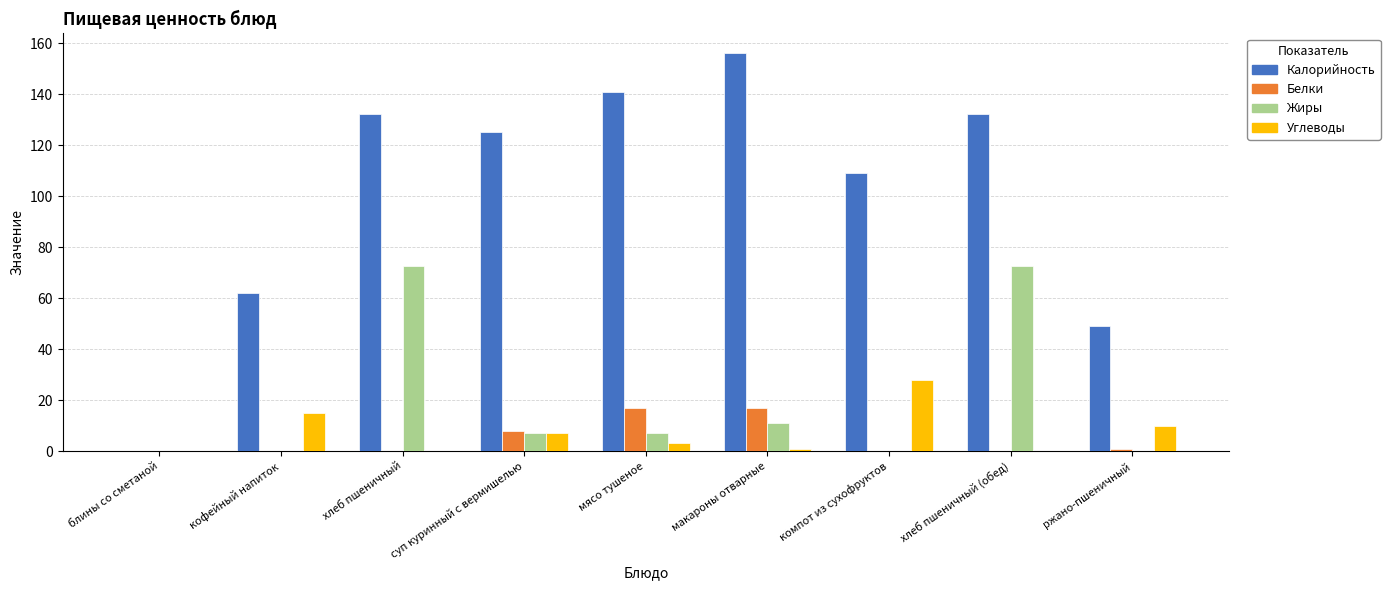

What is the approximate value of Углеводы at ржано-пшеничный?

10.0